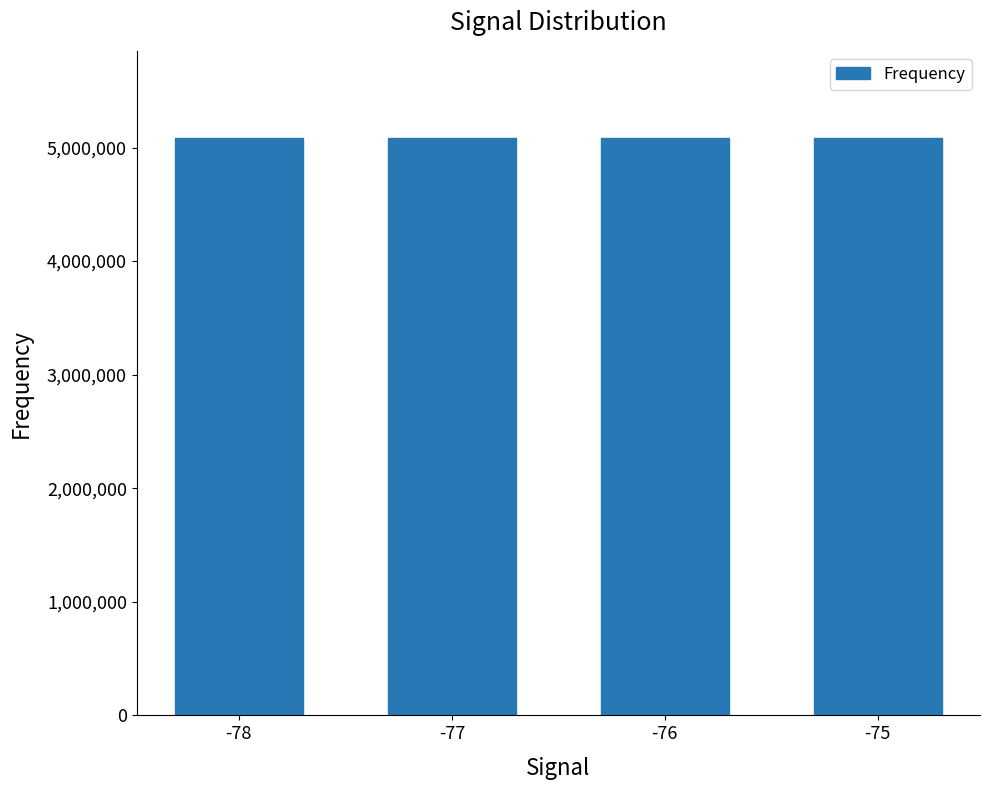

Approximately how many times larger is the value at -76 compared to -77?

1.0